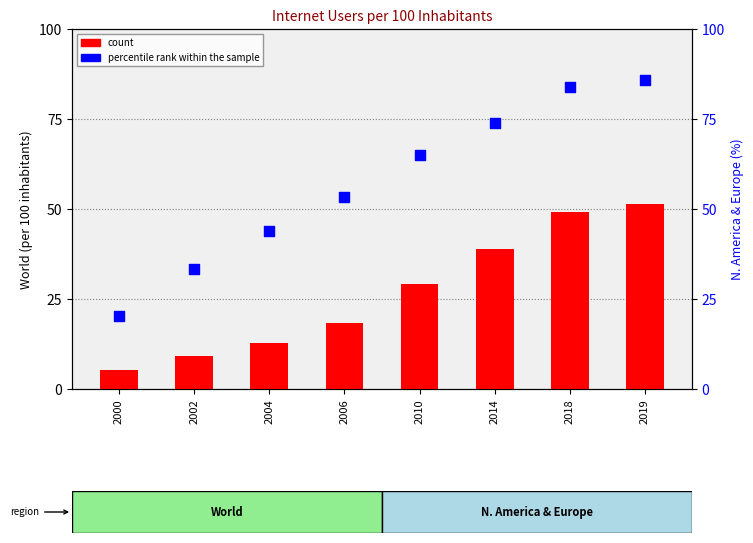

What is the total value across all series at 2000?

25.7